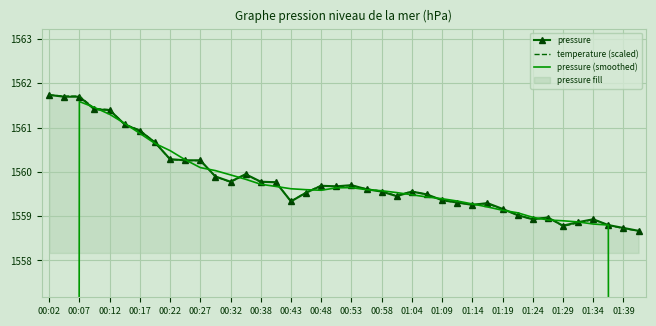

What is the minimum value for pressure?

1558.7